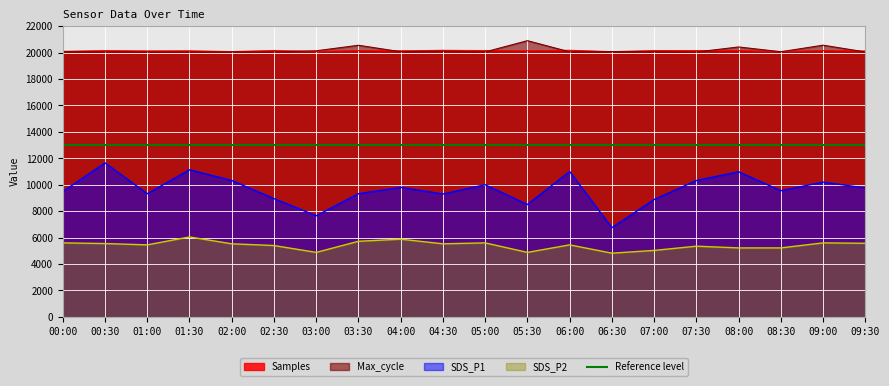

At 04:30, list the series in order from largest to smallest.

Samples, Max_cycle, SDS_P1, SDS_P2